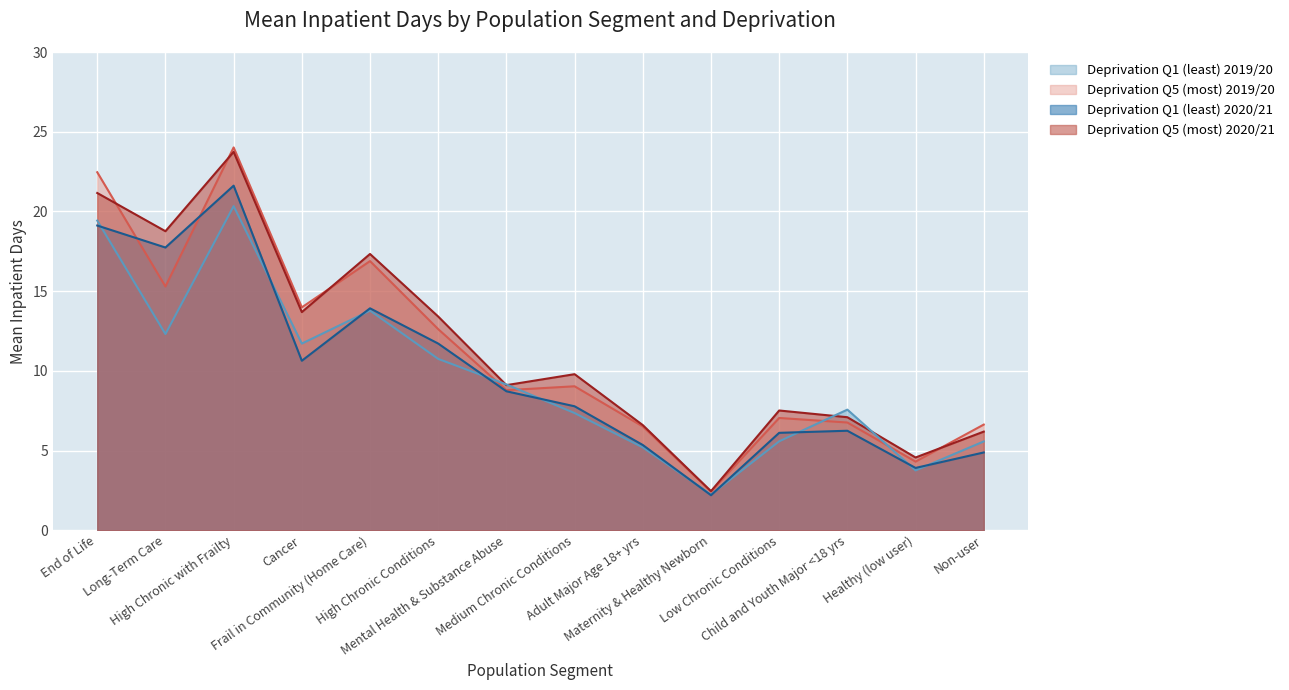

At which category is the sum across all series the highest?

High Chronic with Frailty